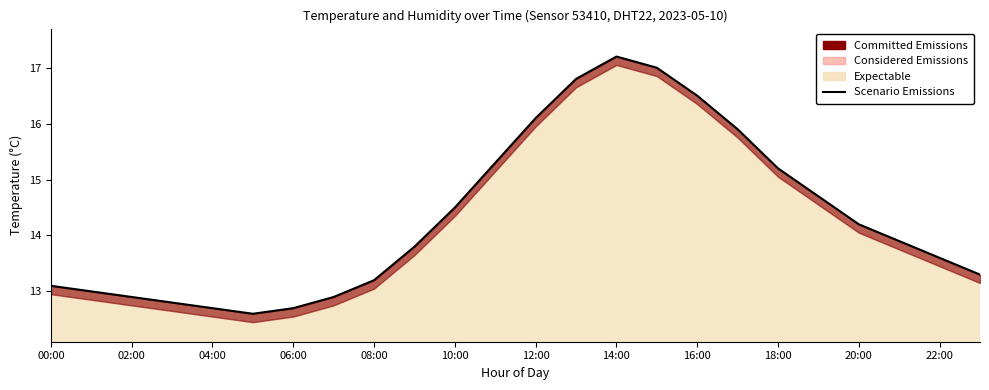

Is it true that the value at 00:00 is 13.1?

True